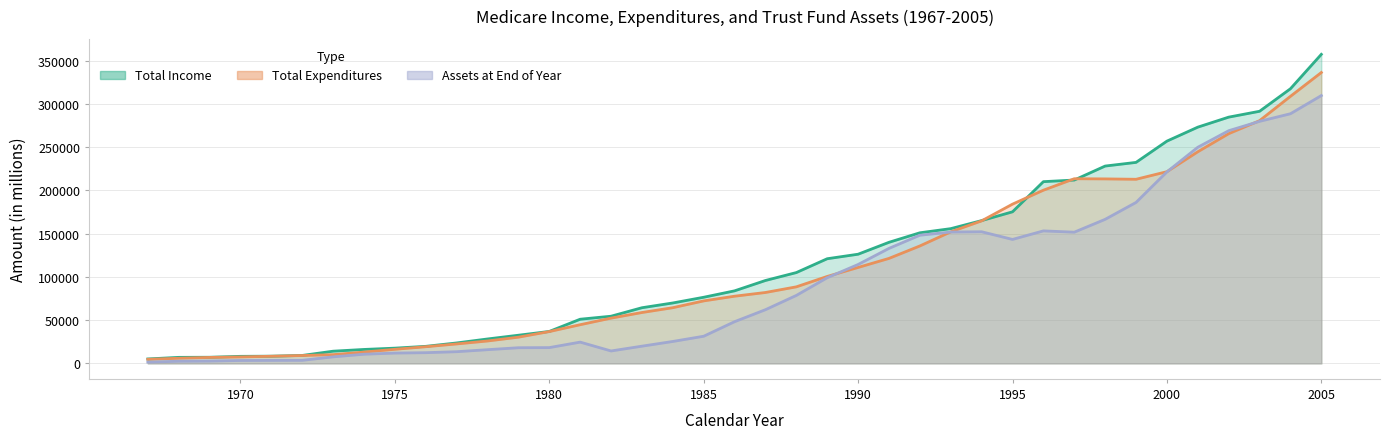

What is the value of the Assets at End of Year point at the 29th from the left?

143397